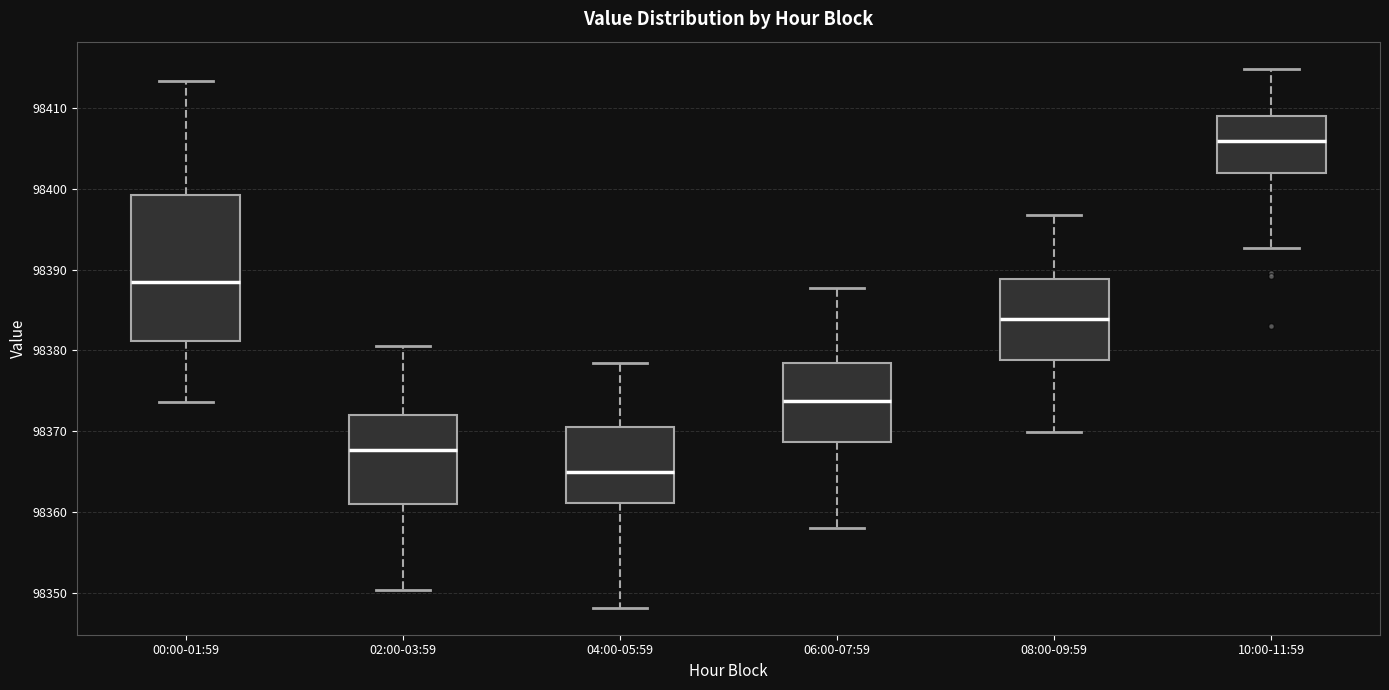

Where does the upper whisker of the box for 10:00-11:59 end on the y-axis? The values are not printed on the chart, so give them approximately, as read against the axis.

98415